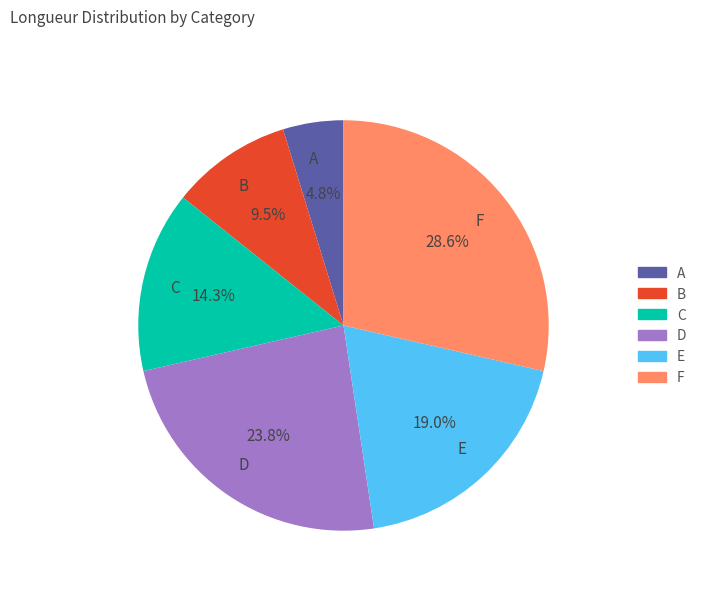

To the nearest percent, what is the difference between the largest and smallest slice percentages?

24%